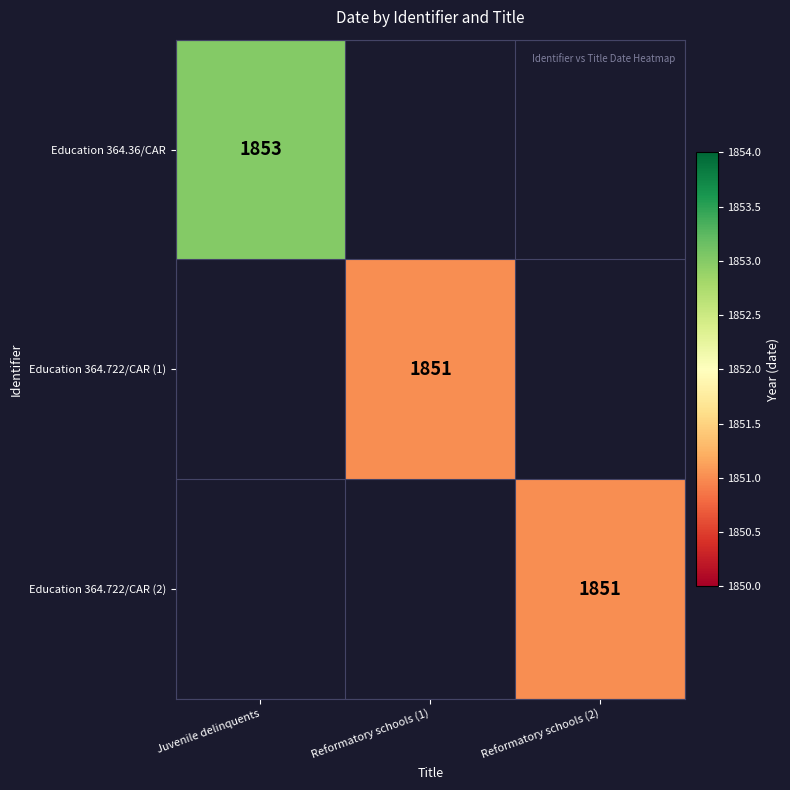

True or false: Education 364.36/CAR has a value of 2717.2 at Juvenile delinquents.

False